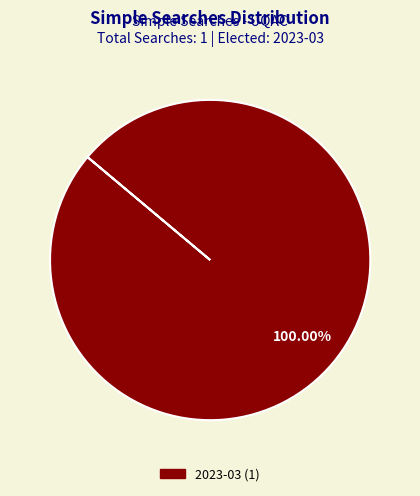

How many segments does this pie chart have?

1